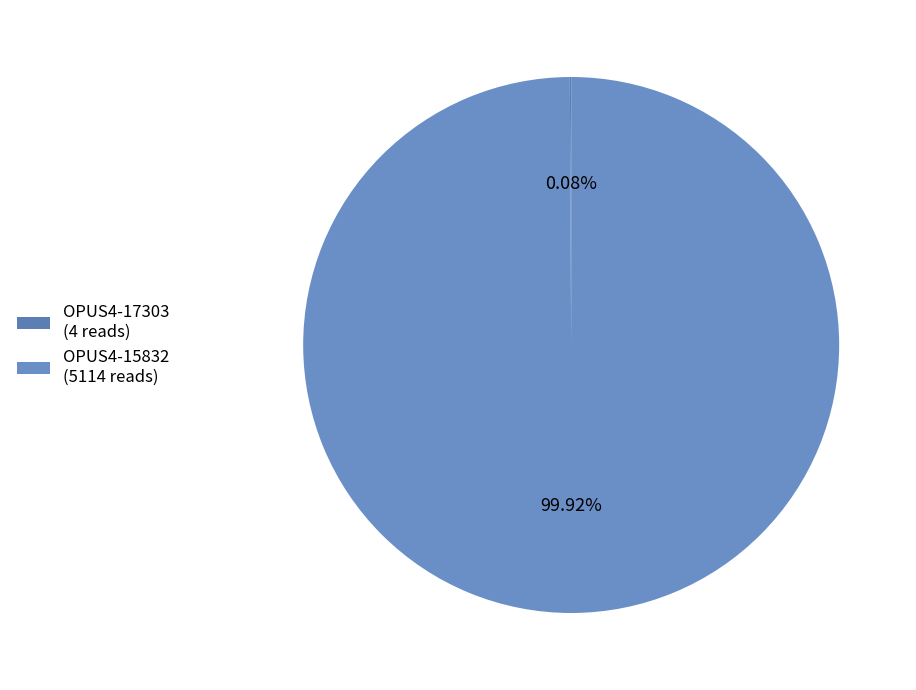

To the nearest percent, what portion does OPUS4-15832 represent?

100%